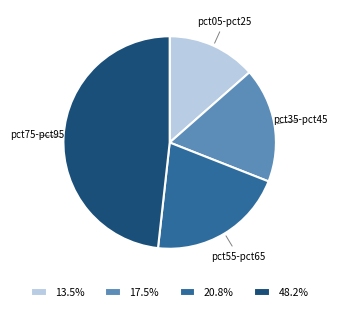

How many segments does this pie chart have?

4